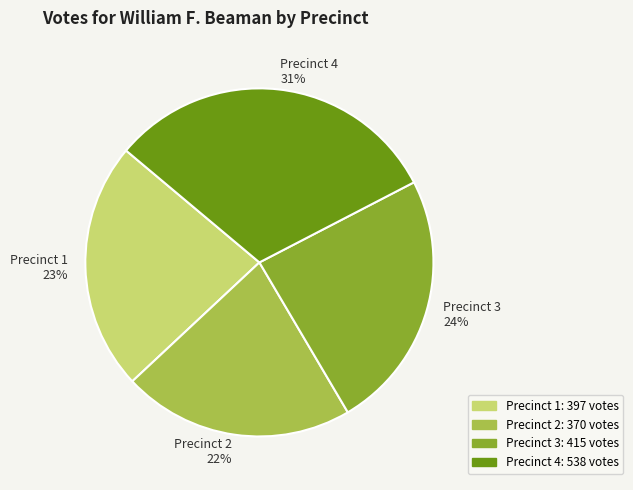

Is the sum of Precinct 3 and Precinct 2 greater than half?

No